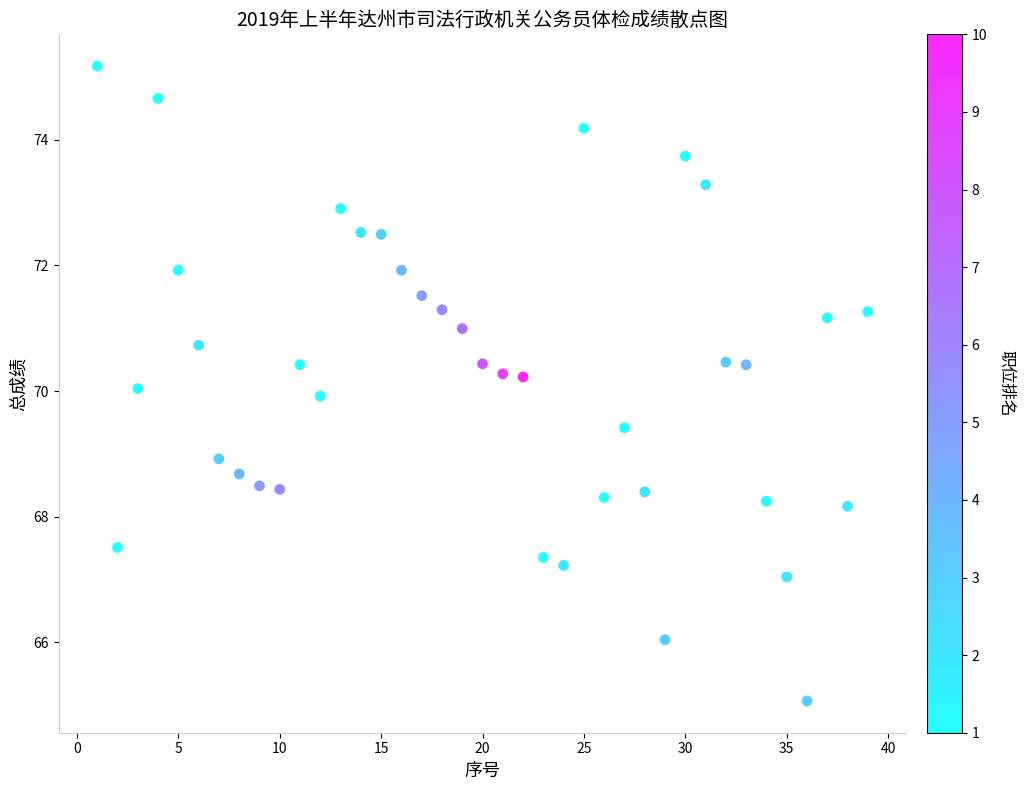

What is the range of Y values (max minus min)?

10.1